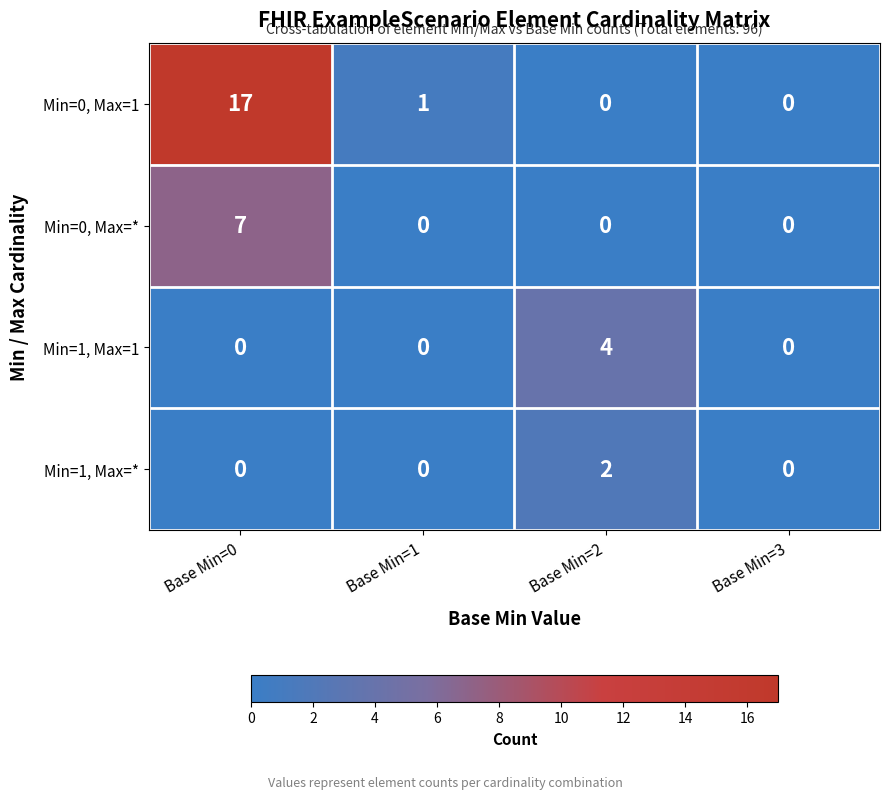

At how many categories does at least one series exceed 13?

1